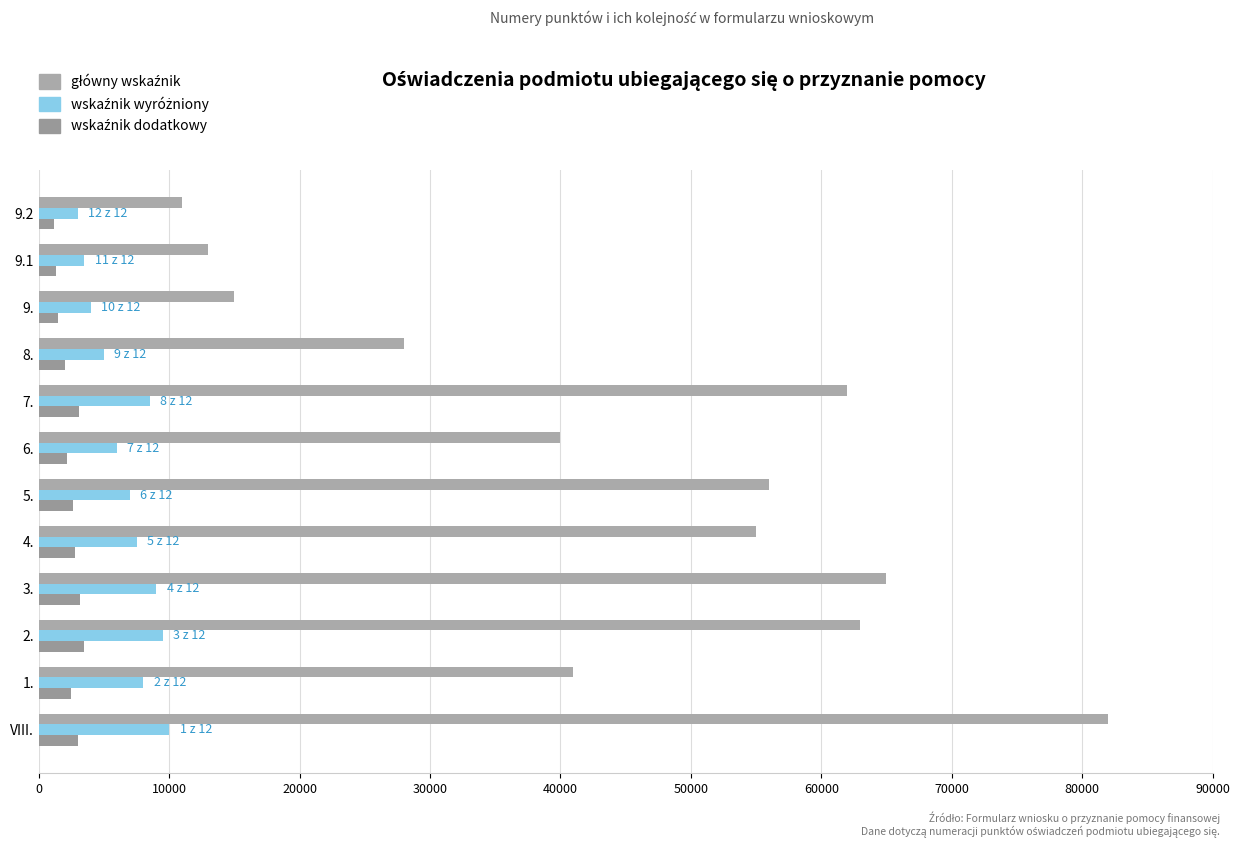

What is the difference between the maximum and minimum values in the wskaźnik wyróżniony series?

7000